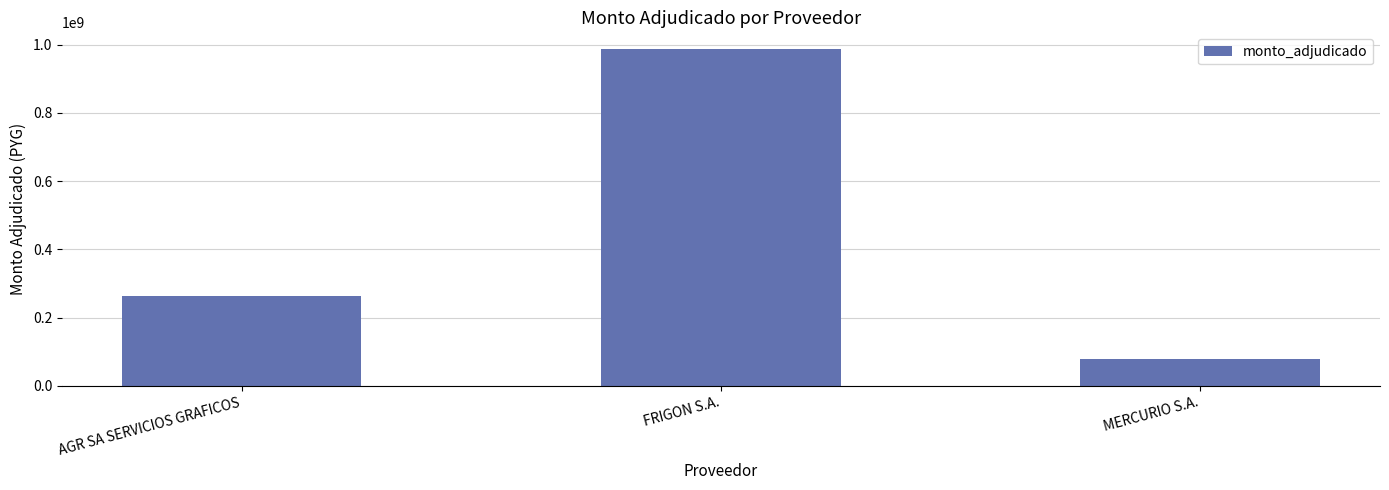

What is the approximate value at FRIGON S.A., to the nearest 100?

986640000